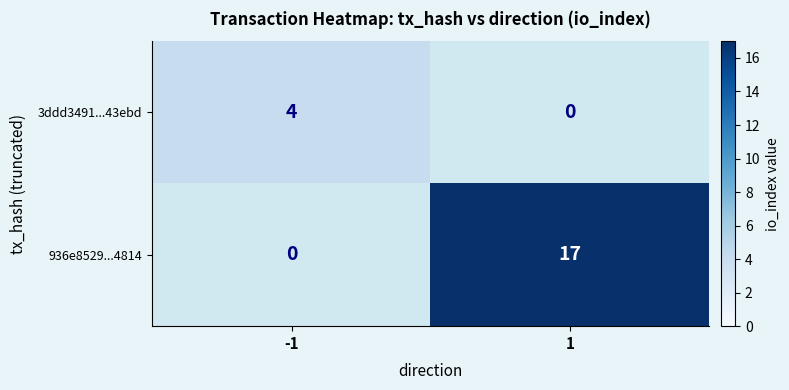

Reading left to right, what are all the values shown in this chart?

3ddd3491...43ebd: 4	0
936e8529...4814: 0	17